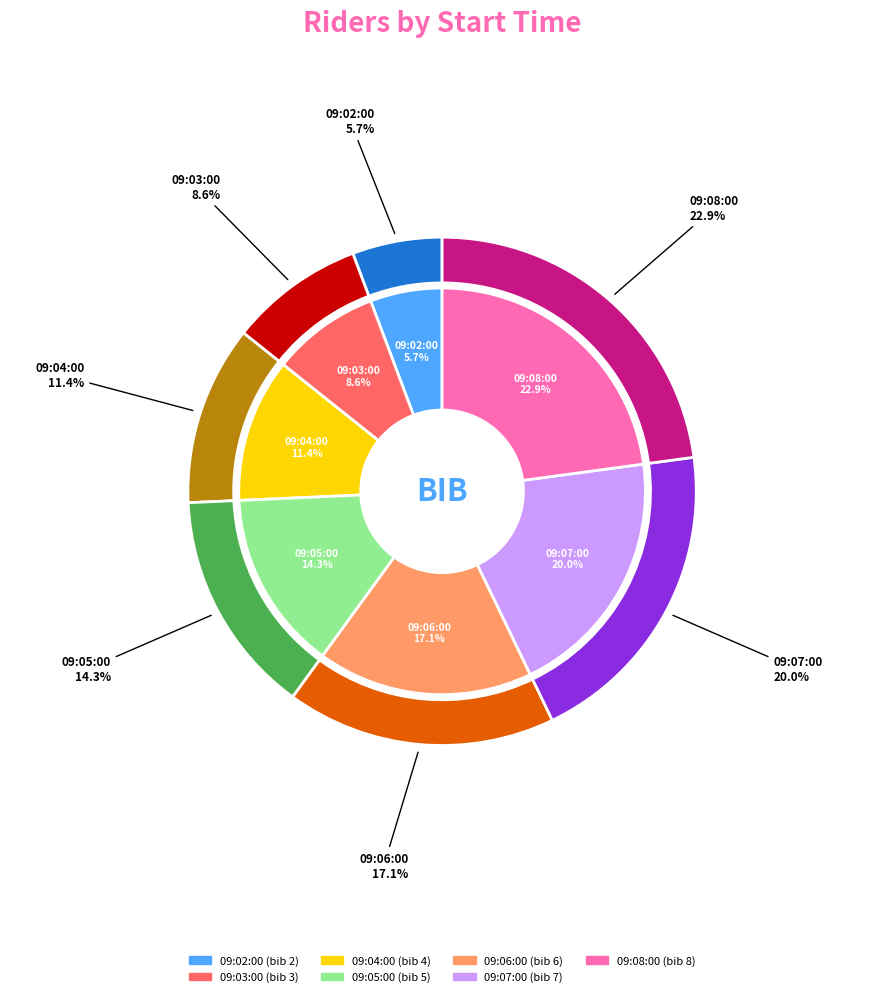

What is the largest slice in the pie chart?

09:08:00